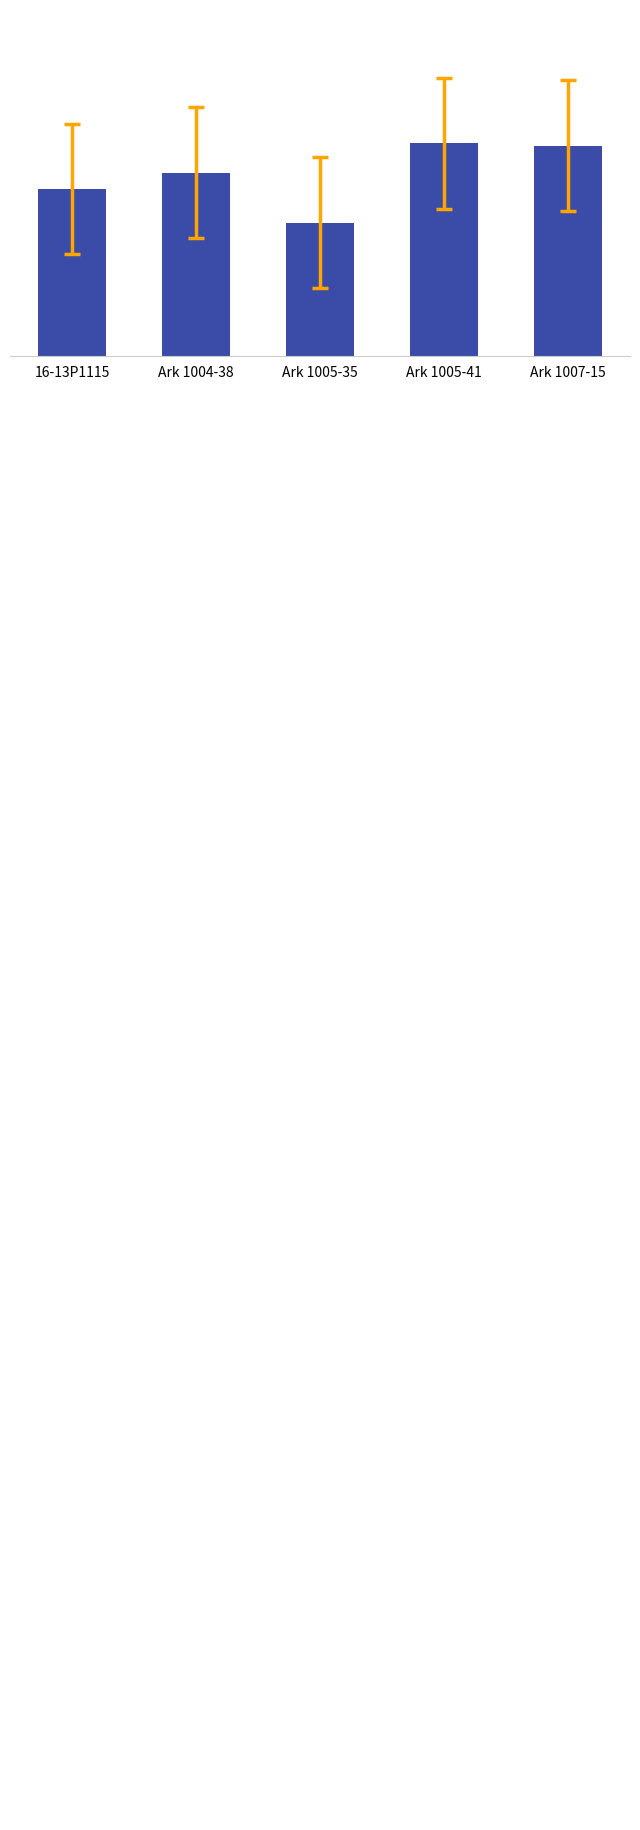

What position from the right is Ark 1005-41?

2